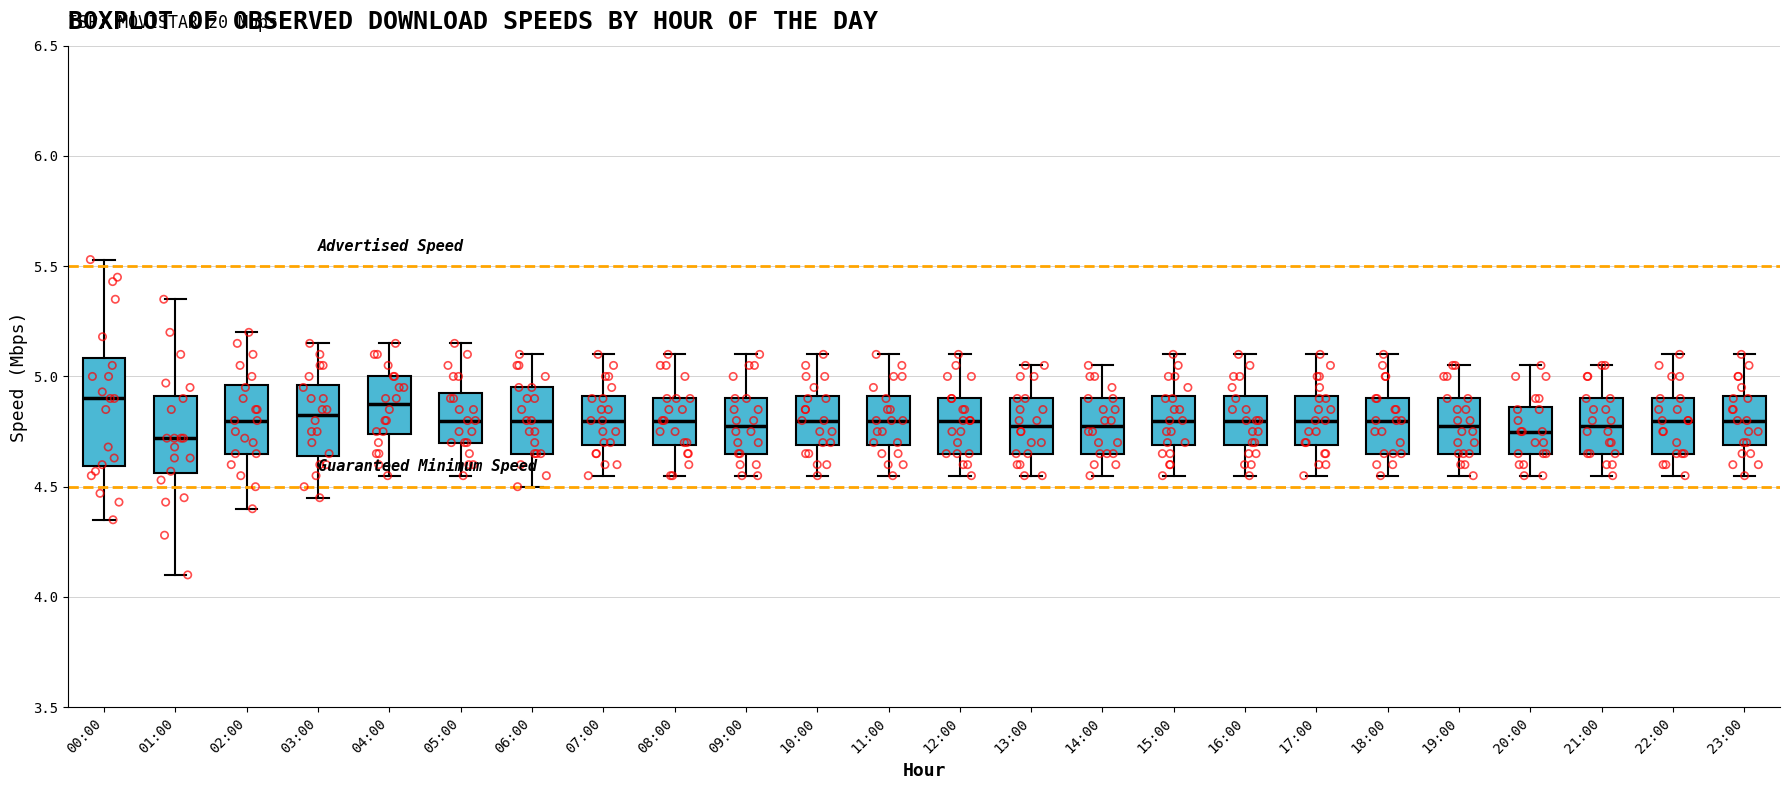

Reading left to right, read every box against the y-axis: the position of its median line, the range the box covers, and the ends of its whiskers. The values are not printed on the chart, so give them approximately, as read against the axis.

00:00: median 4.90, box 4.60 to 5.10, whiskers 4.35 to 5.55
01:00: median 4.70, box 4.55 to 4.90, whiskers 4.10 to 5.35
02:00: median 4.80, box 4.65 to 4.95, whiskers 4.40 to 5.20
03:00: median 4.85, box 4.65 to 4.95, whiskers 4.45 to 5.15
04:00: median 4.90, box 4.75 to 5.00, whiskers 4.55 to 5.15
05:00: median 4.80, box 4.70 to 4.95, whiskers 4.55 to 5.15
06:00: median 4.80, box 4.65 to 4.95, whiskers 4.50 to 5.10
07:00: median 4.80, box 4.70 to 4.90, whiskers 4.55 to 5.10
08:00: median 4.80, box 4.70 to 4.90, whiskers 4.55 to 5.10
09:00: median 4.80, box 4.65 to 4.90, whiskers 4.55 to 5.10
10:00: median 4.80, box 4.70 to 4.90, whiskers 4.55 to 5.10
11:00: median 4.80, box 4.70 to 4.90, whiskers 4.55 to 5.10
12:00: median 4.80, box 4.65 to 4.90, whiskers 4.55 to 5.10
13:00: median 4.80, box 4.65 to 4.90, whiskers 4.55 to 5.05
14:00: median 4.80, box 4.65 to 4.90, whiskers 4.55 to 5.05
15:00: median 4.80, box 4.70 to 4.90, whiskers 4.55 to 5.10
16:00: median 4.80, box 4.70 to 4.90, whiskers 4.55 to 5.10
17:00: median 4.80, box 4.70 to 4.90, whiskers 4.55 to 5.10
18:00: median 4.80, box 4.65 to 4.90, whiskers 4.55 to 5.10
19:00: median 4.80, box 4.65 to 4.90, whiskers 4.55 to 5.05
20:00: median 4.75, box 4.65 to 4.85, whiskers 4.55 to 5.05
21:00: median 4.80, box 4.65 to 4.90, whiskers 4.55 to 5.05
22:00: median 4.80, box 4.65 to 4.90, whiskers 4.55 to 5.10
23:00: median 4.80, box 4.70 to 4.90, whiskers 4.55 to 5.10